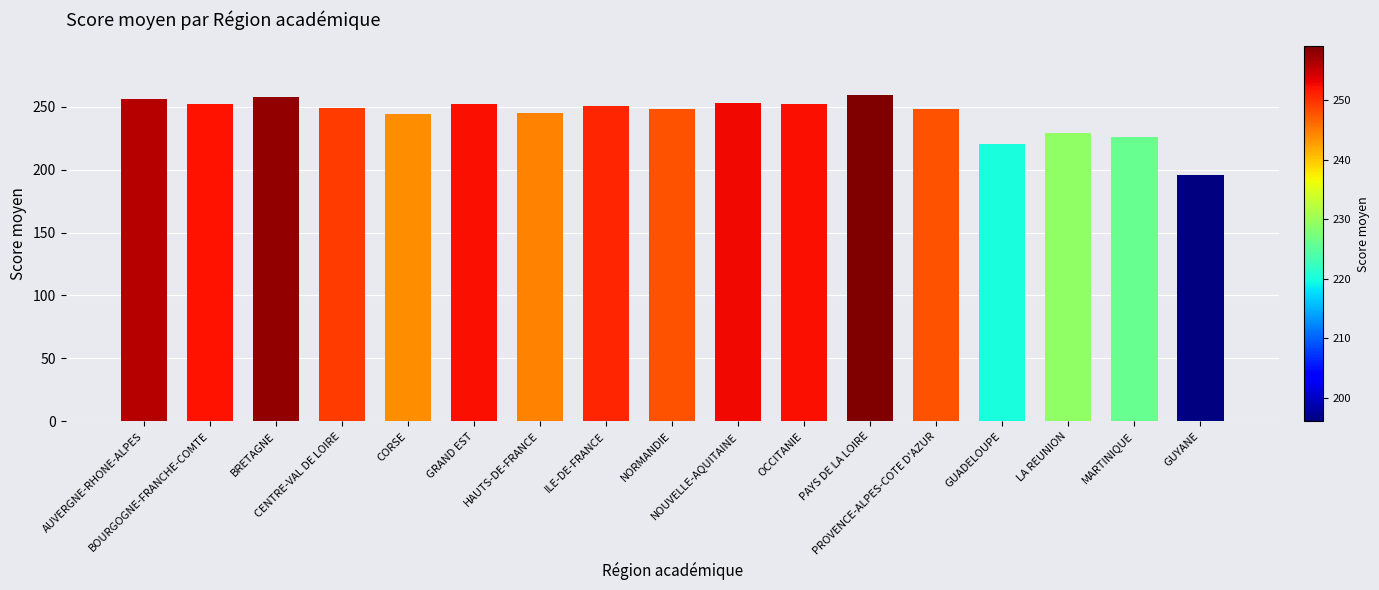

What is the label of the 17th bar from the right?

AUVERGNE-RHONE-ALPES